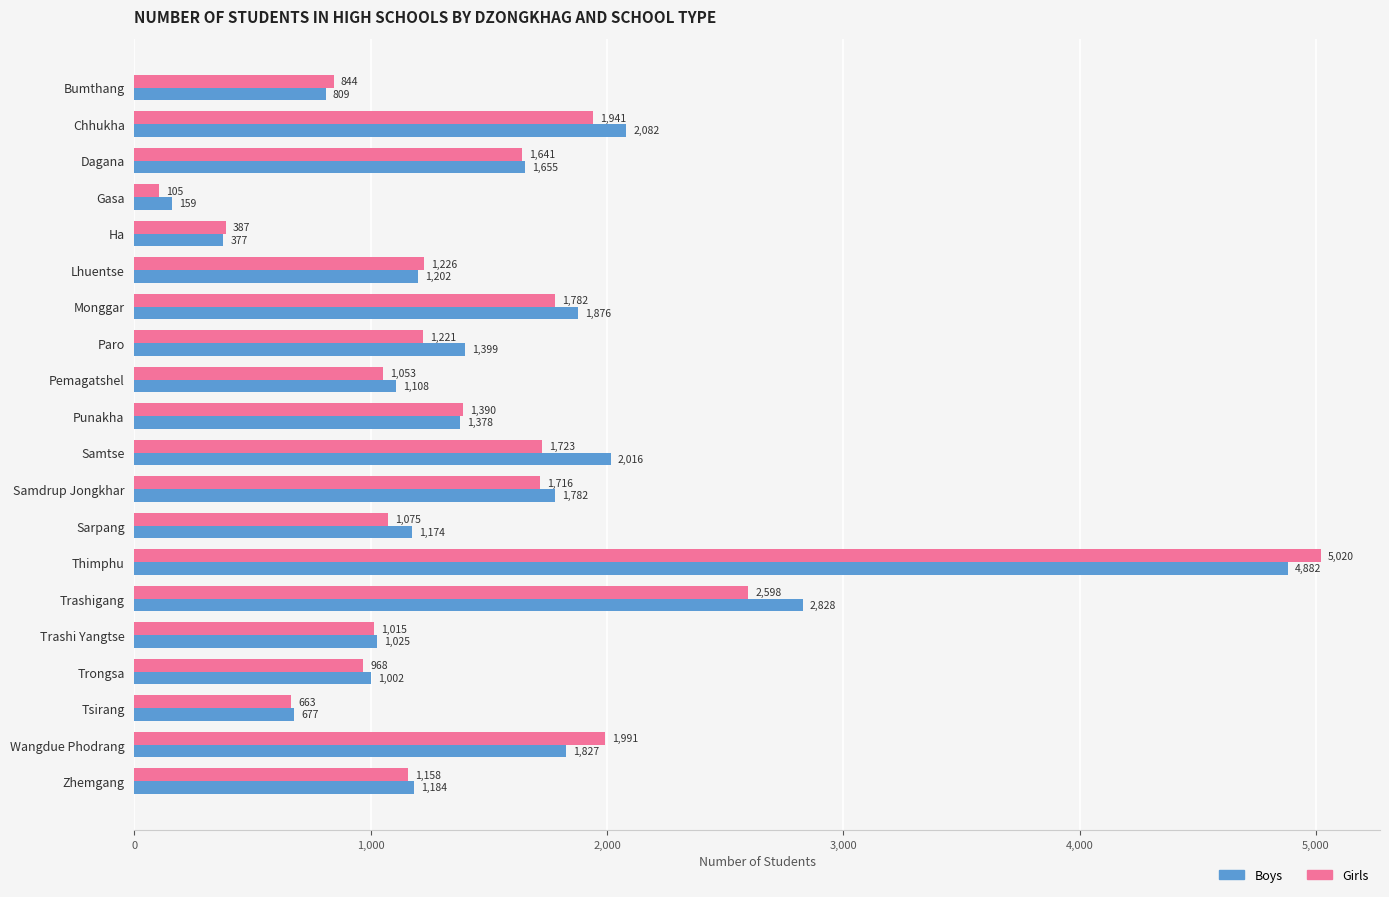

What is the sum of all Girls values?

29517